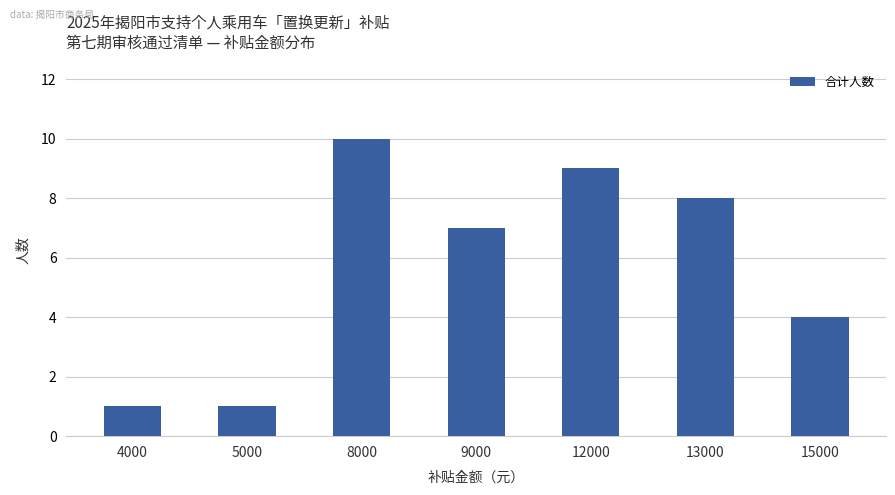

What is the minimum value shown in the chart?

1